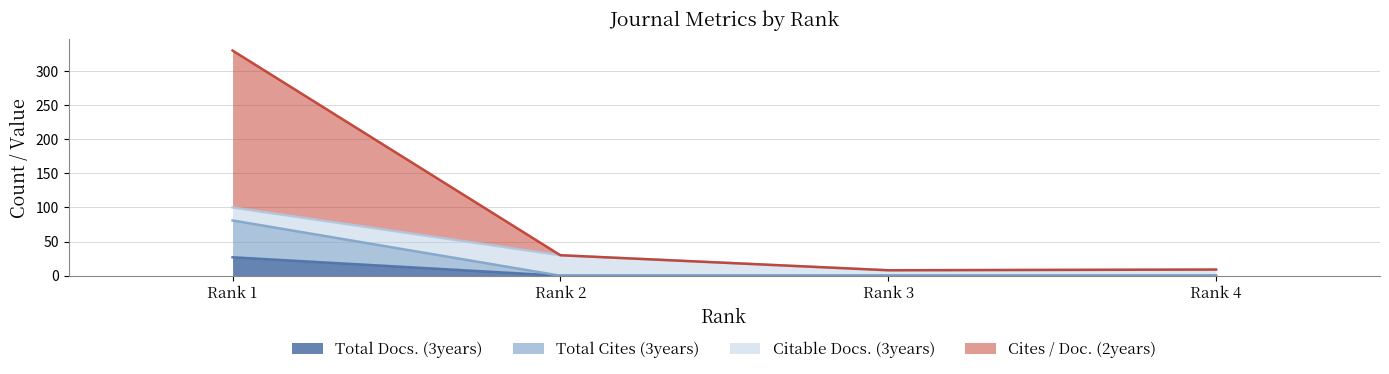

Which category has the highest value in the Total Docs. (3years) series?

Rank 1